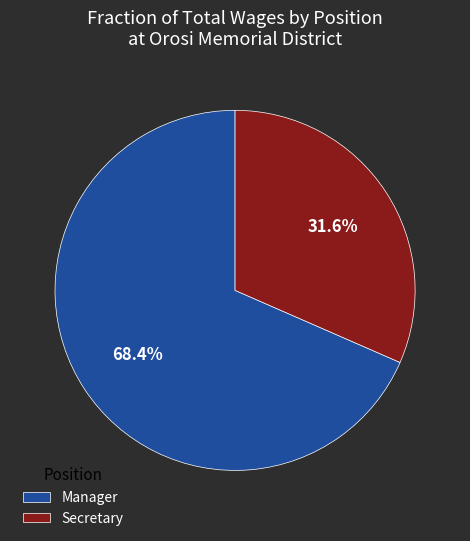

Is Secretary the majority of the pie?

No